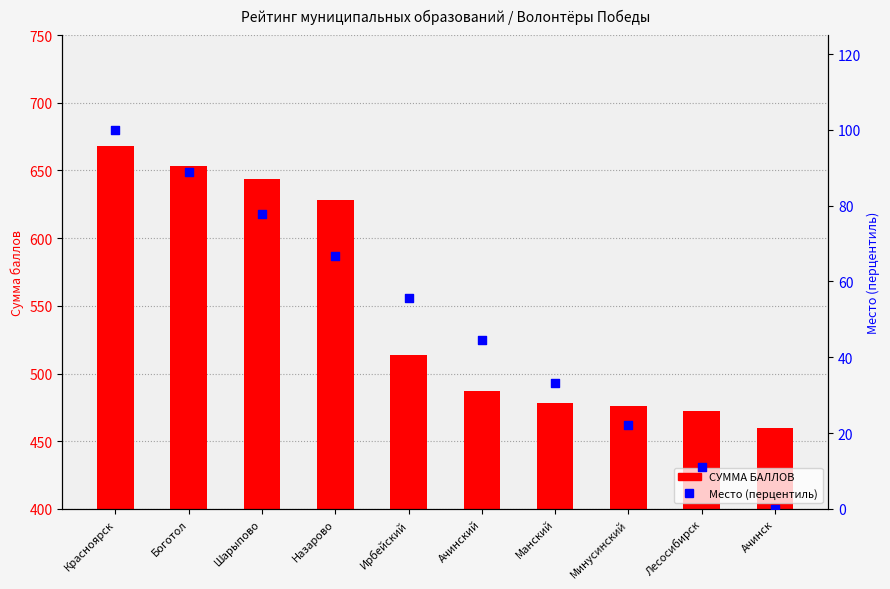

Is the value of СУММА БАЛЛОВ at Минусинский greater than the value of Место (перцентиль) at Боготол?

Yes